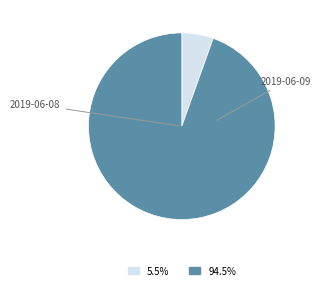

To the nearest percent, what is the combined percentage of 2019-06-08 and 2019-06-09?

100%